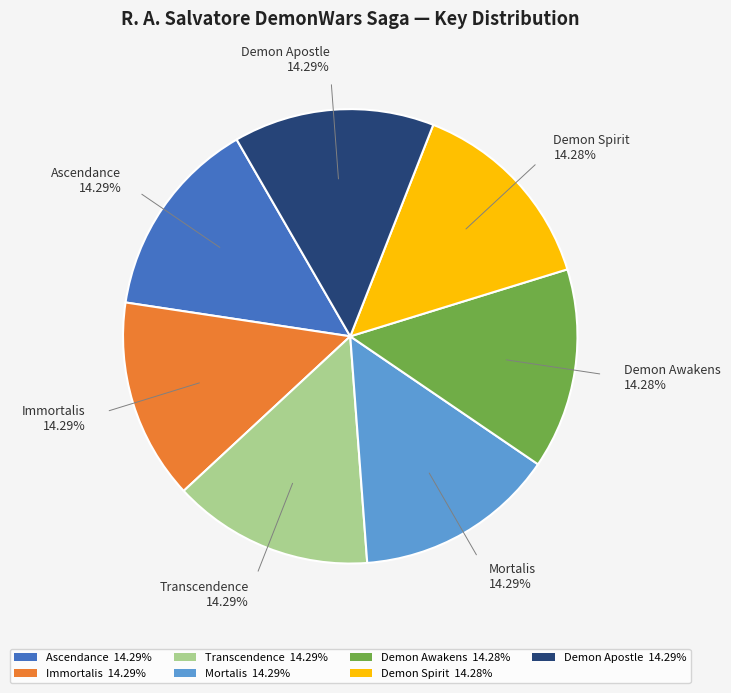

Does Immortalis 14.29% represent more than half of the total?

No